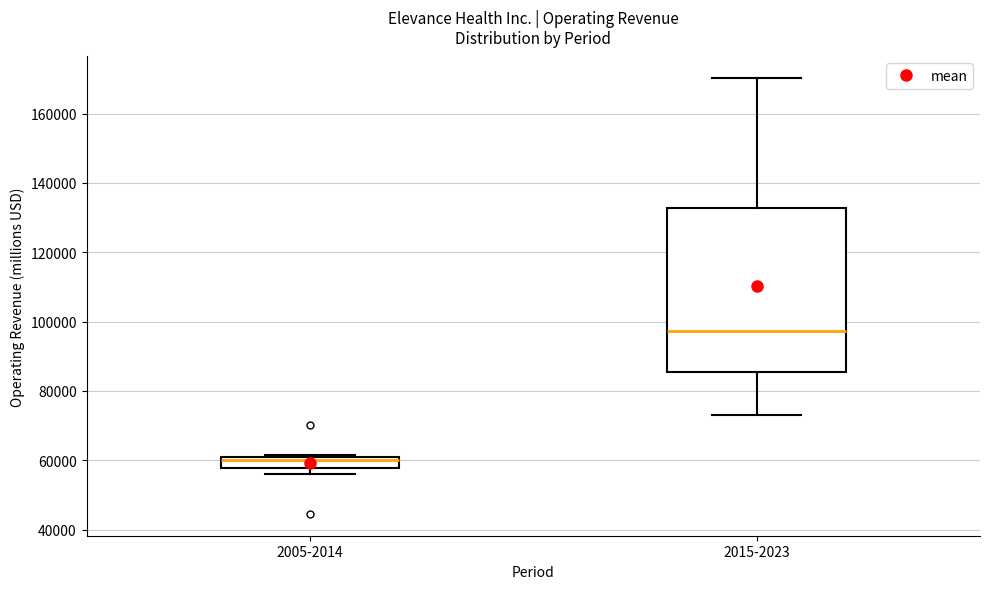

Where is the upper edge of the box for 2005-2014 on the y-axis? The values are not printed on the chart, so give them approximately, as read against the axis.

60000